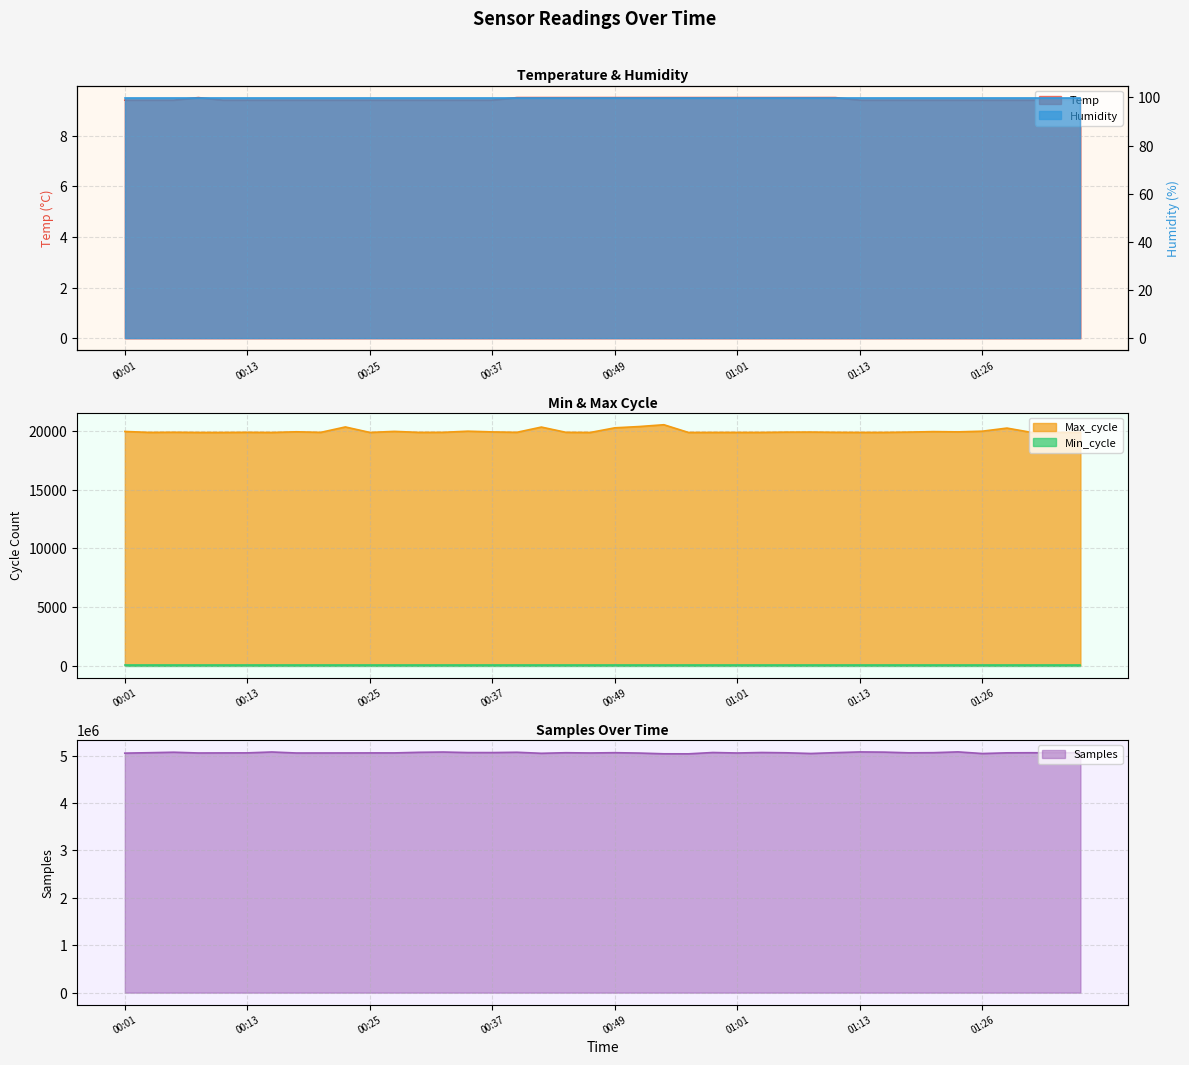

What is the approximate value of Max_cycle at 00:25?

19909